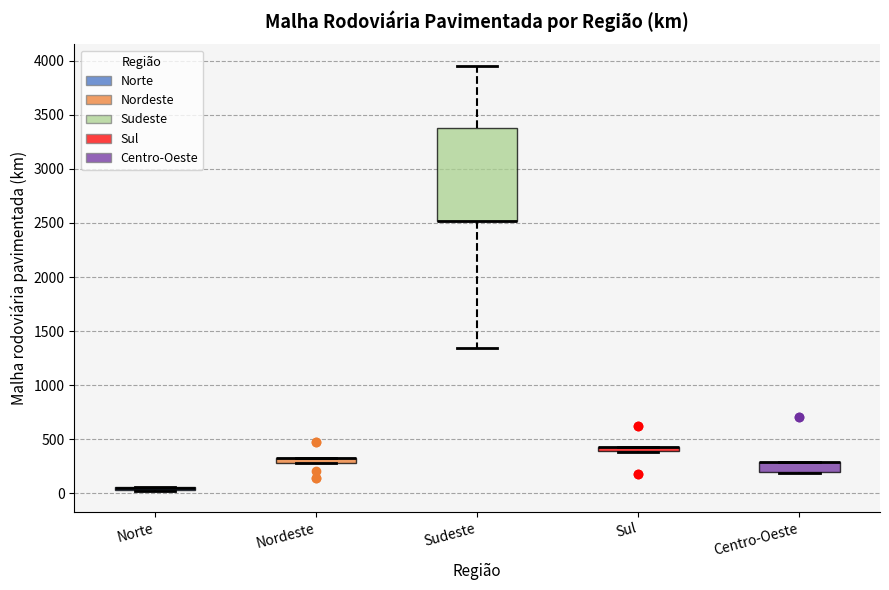

Where is the upper edge of the box for Sul on the y-axis? The values are not printed on the chart, so give them approximately, as read against the axis.

450